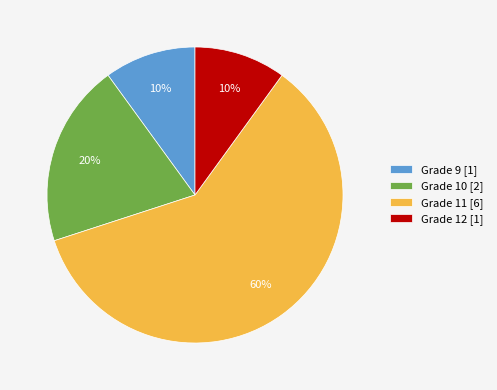

To the nearest percent, what is the difference between the largest and smallest slice percentages?

50%